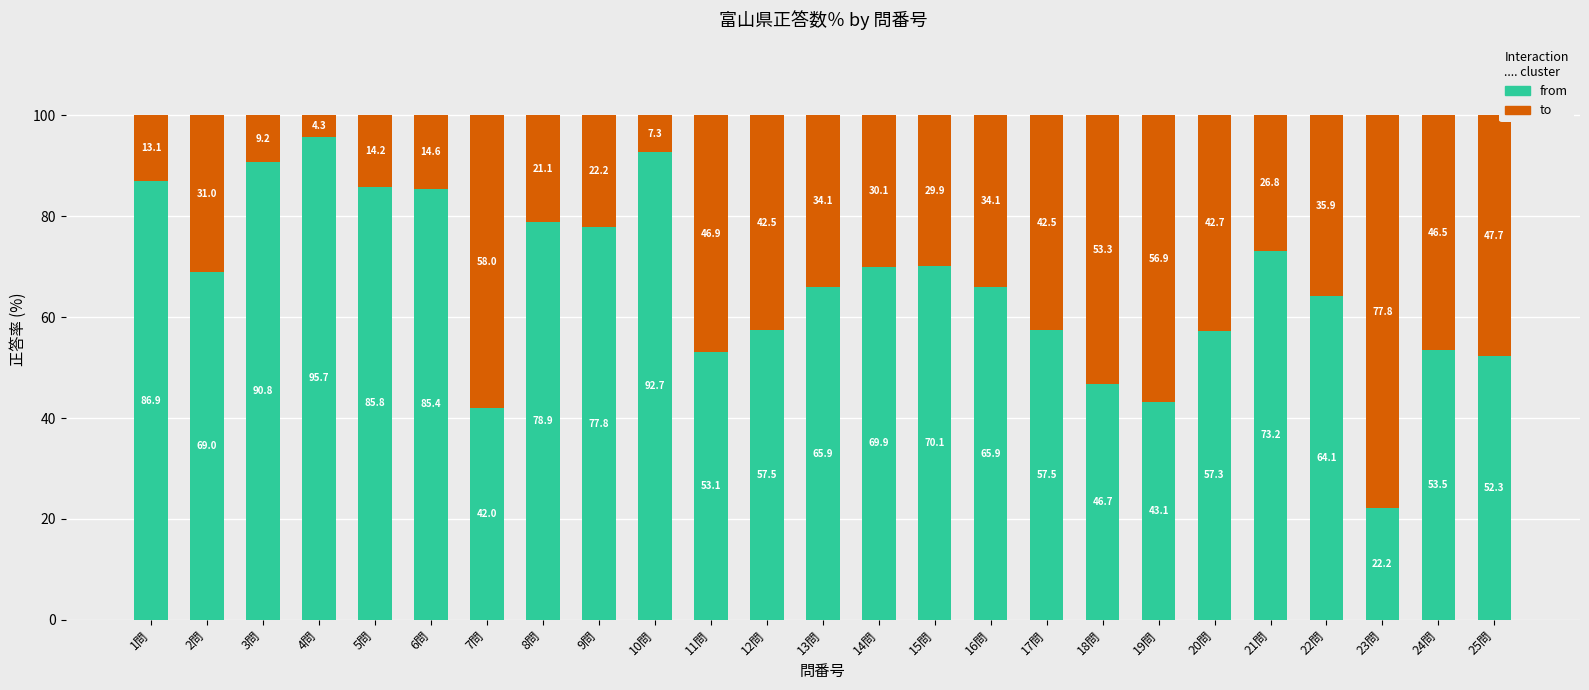

What is the total value across all series at 3問?

100.0